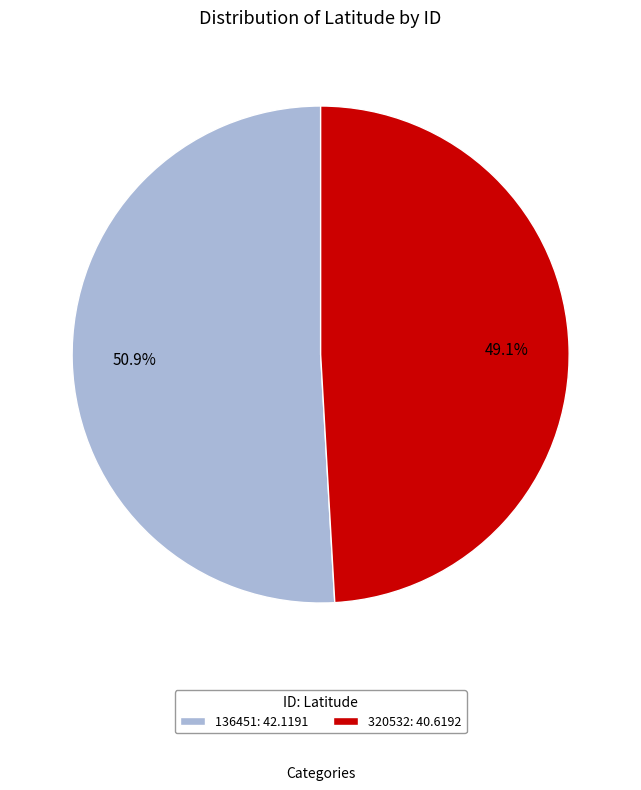

What is the smallest slice in the pie chart?

320532